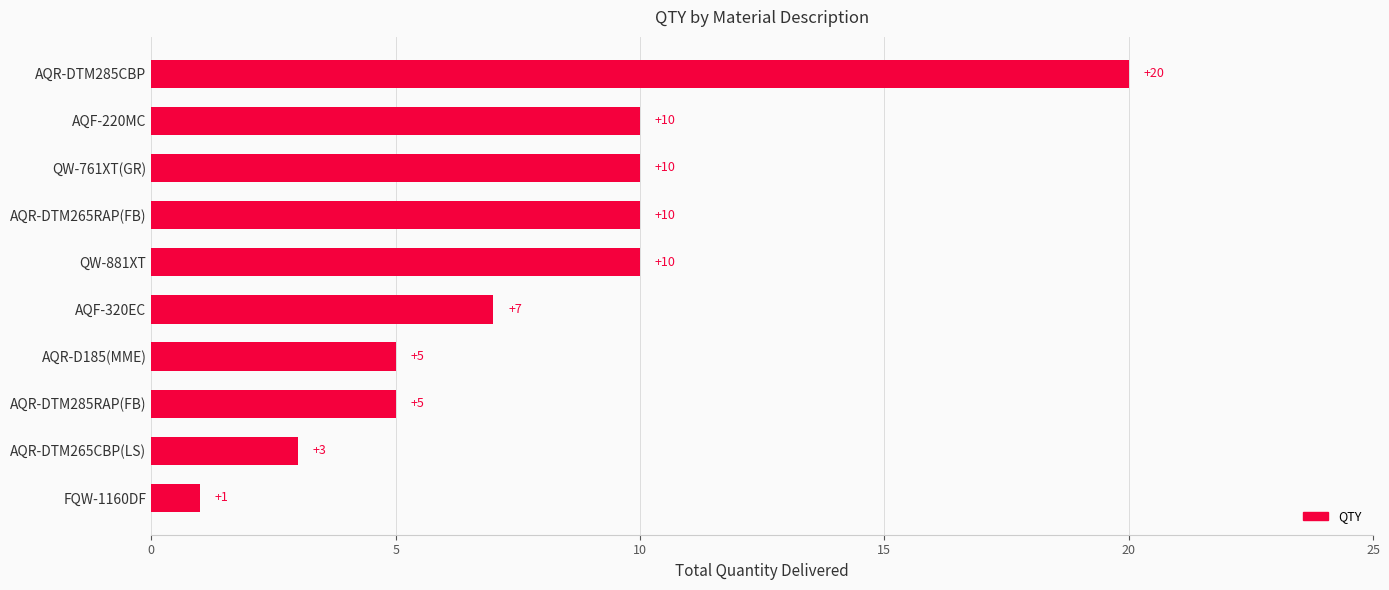

What is the sum of all values?

81